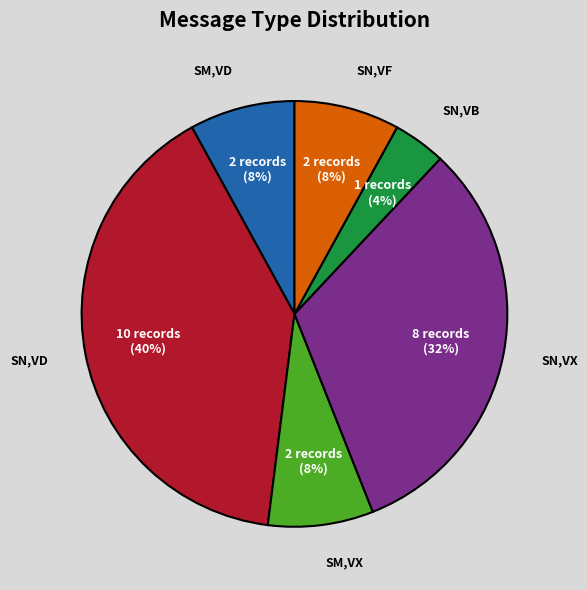

How many segments does this pie chart have?

6